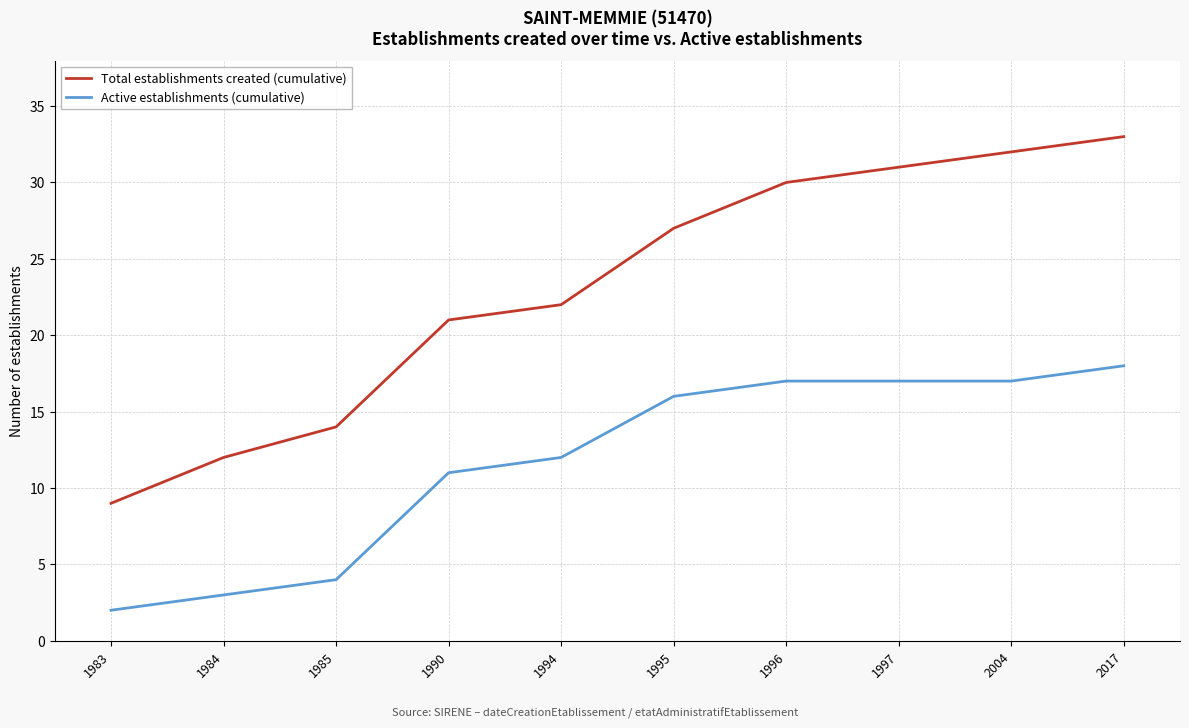

What is the sum of all Total establishments created (cumulative) values?

231